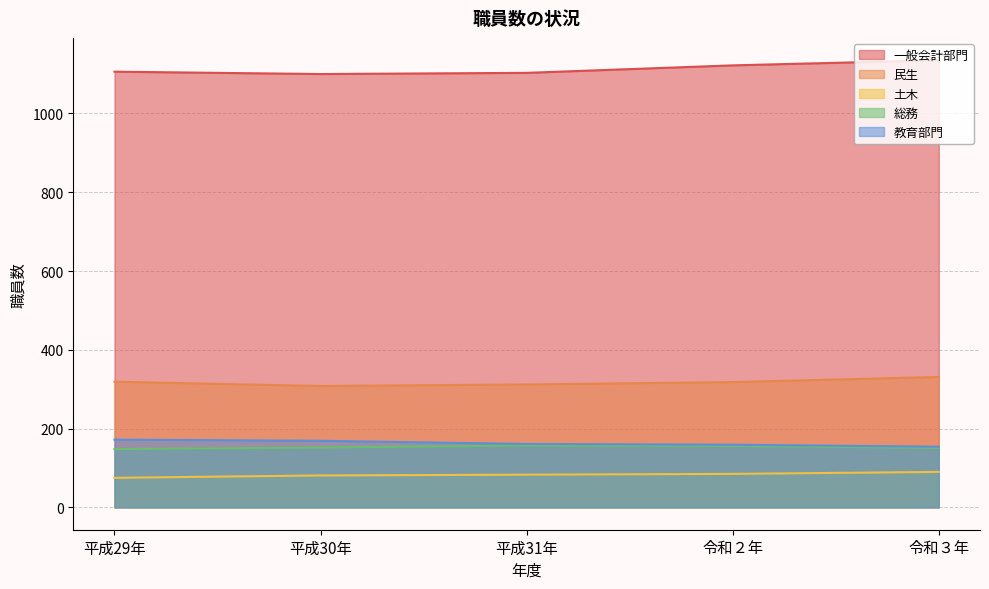

What is the total value across all series at 令和２年?

1840